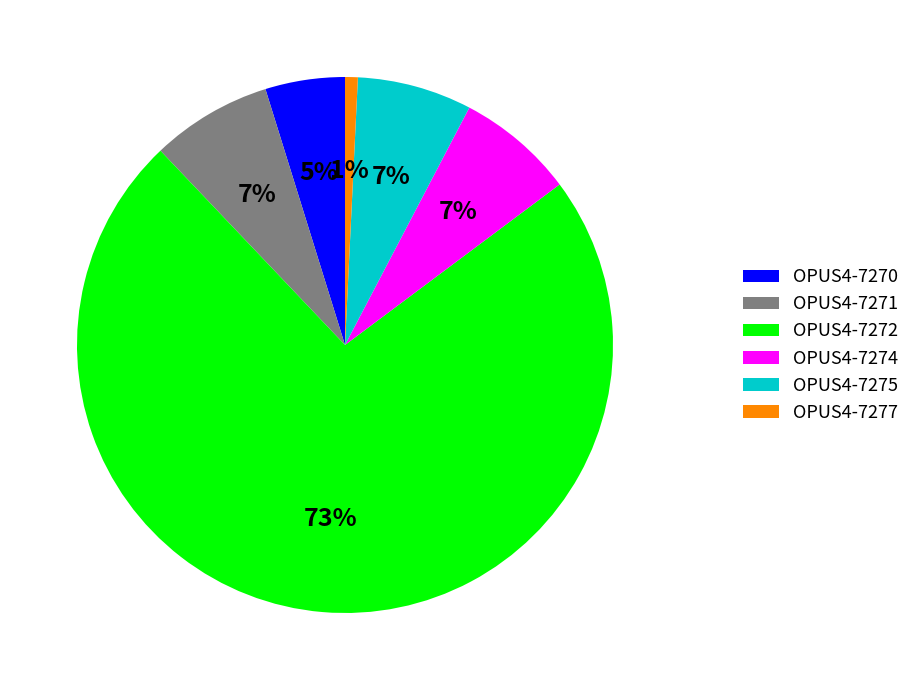

What percentage is the OPUS4-7275 slice, to the nearest percent?

7%